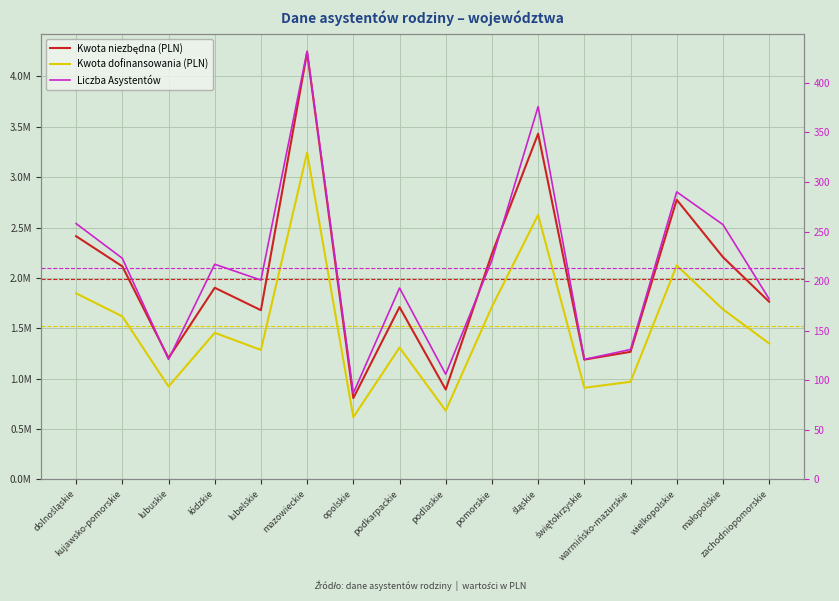

How many interior local valleys does the Kwota dofinansowania (PLN) series have?

5